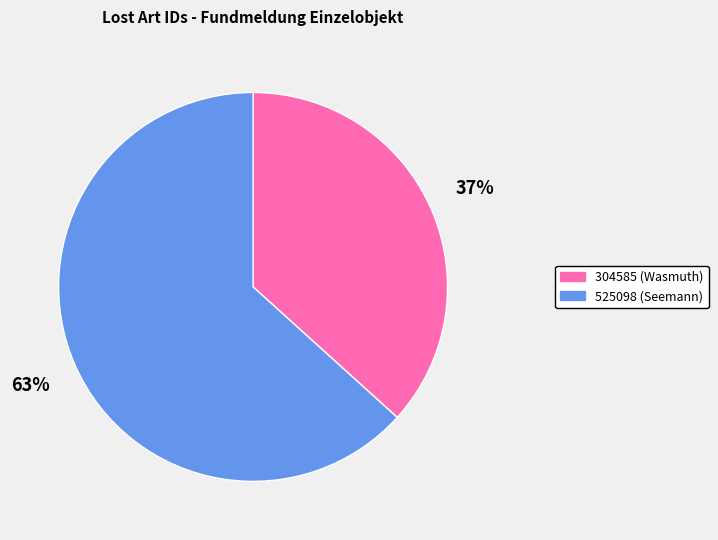

Is there a majority slice in this chart?

Yes